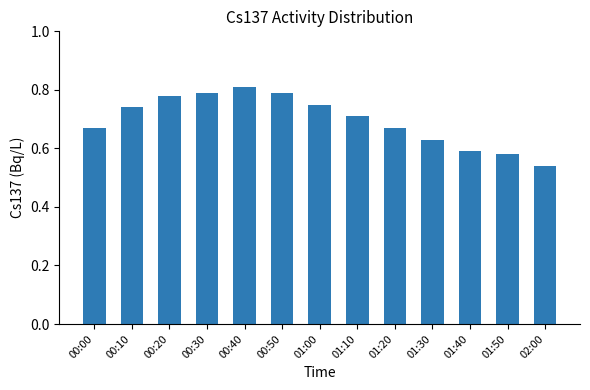

True or false: the data shows 0.5 at 00:40.

False